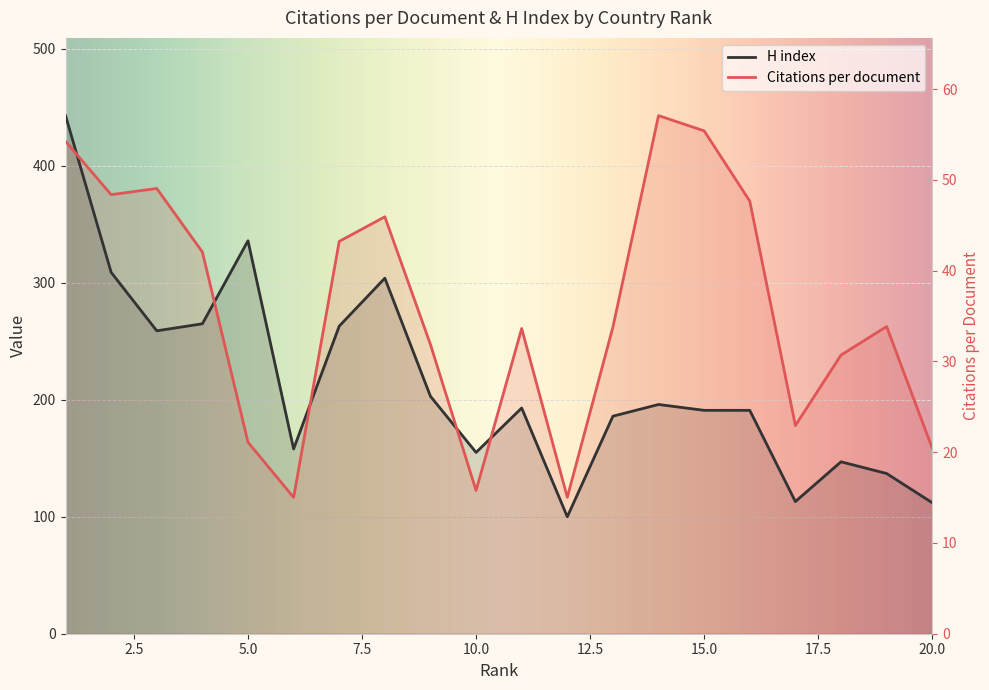

What is the value of the H index point at the 15th from the left?

191.0